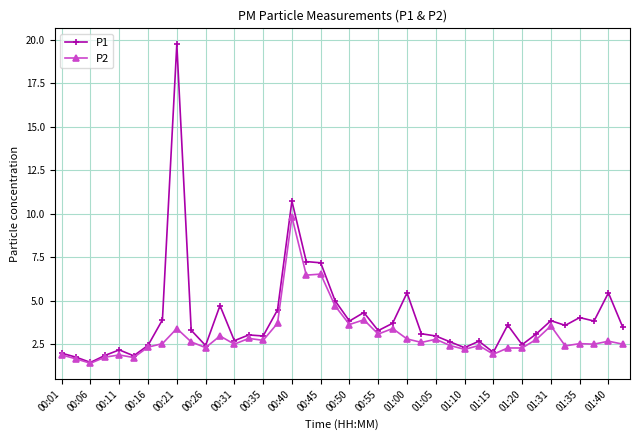

What is the value of the P1 point at the 17th from the left?

10.7